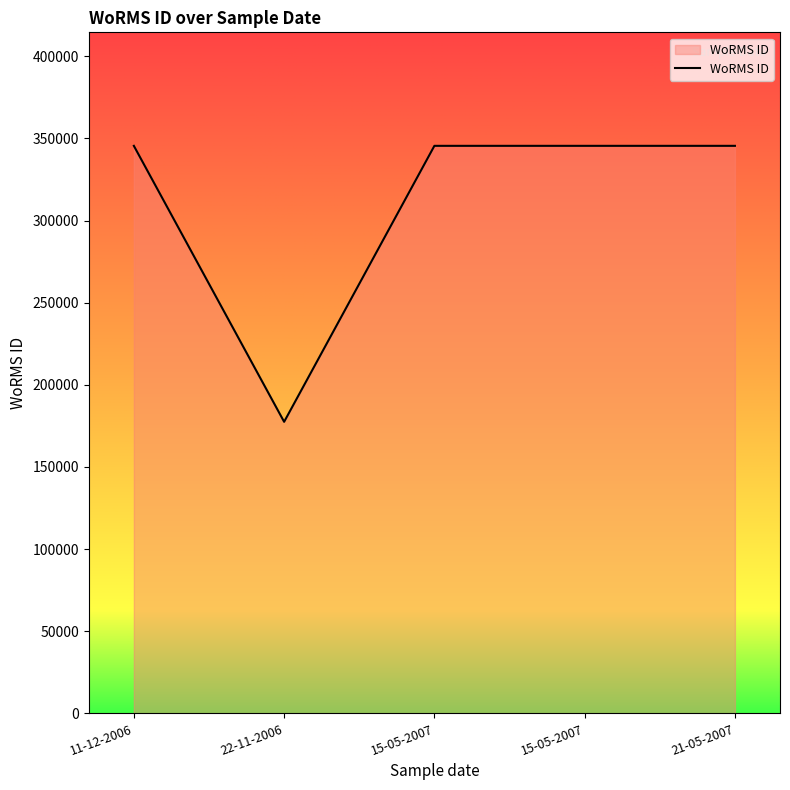

What is the label of the 4th point from the right?

22-11-2006